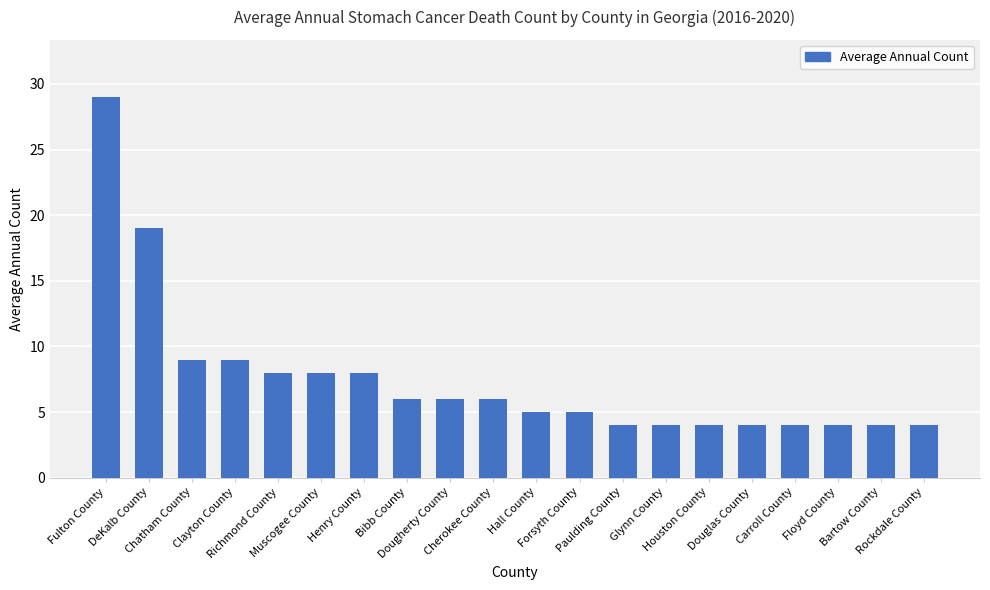

What is the average value?

8